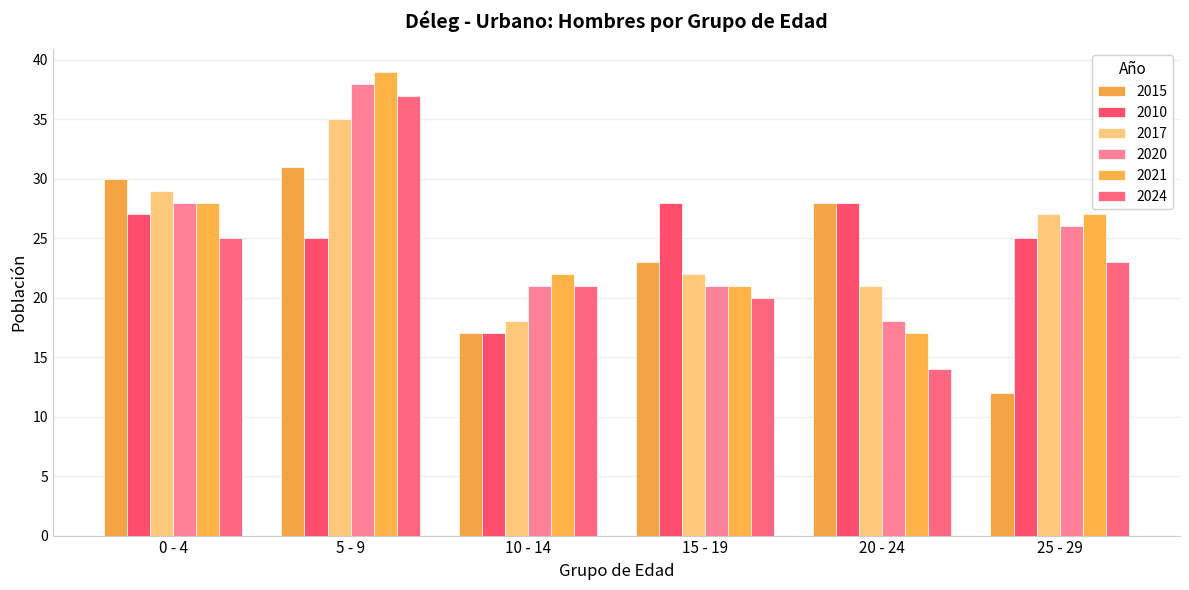

How many values in the 2024 series are below 23?

3